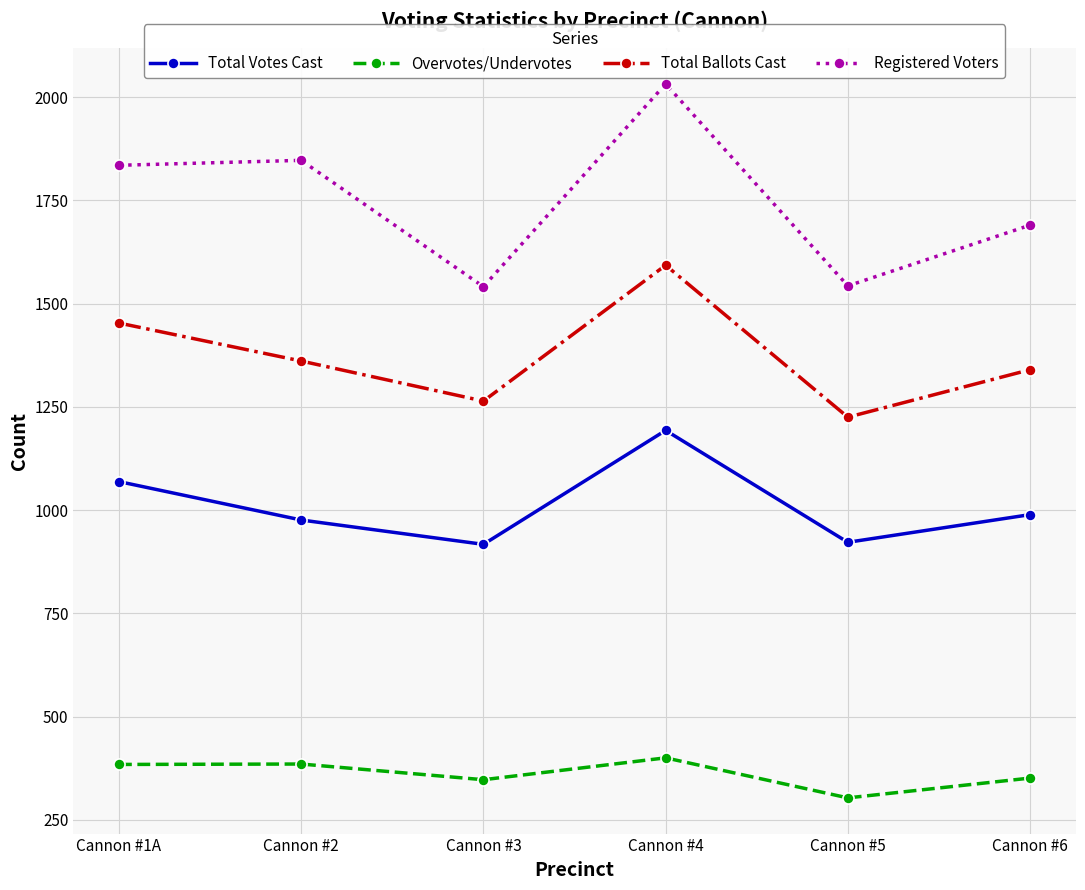

What is the spread (max minus min) of values at Cannon #1A?

1451